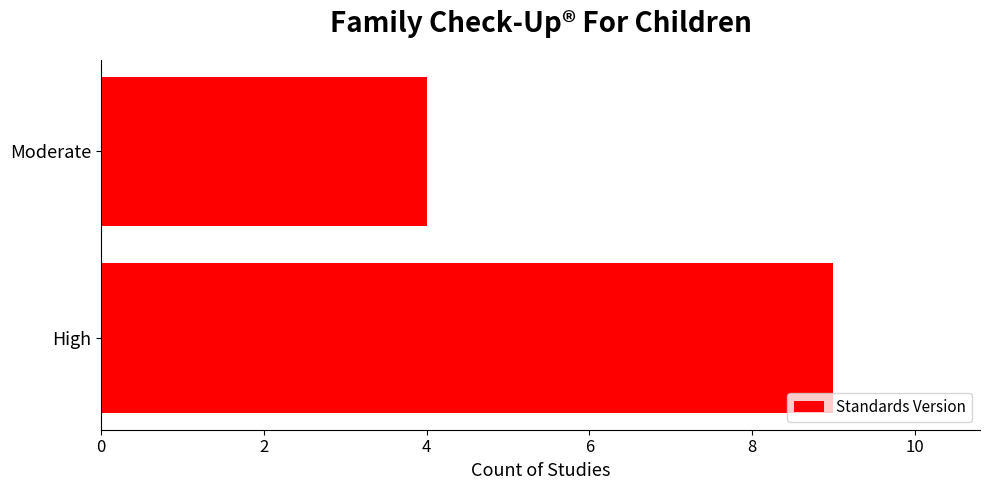

What is the sum of all values?

13